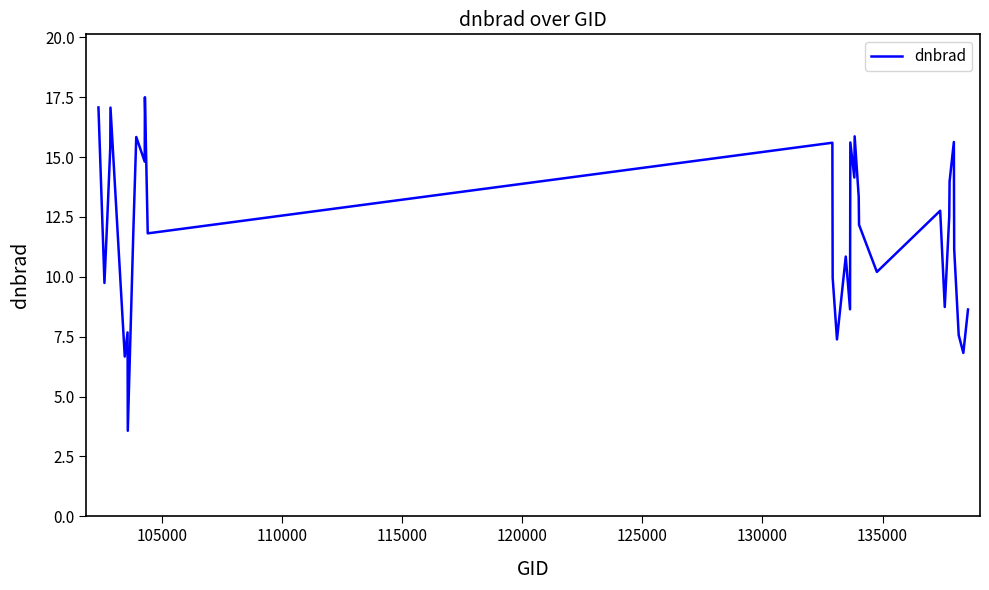

What is the maximum value shown in the chart?

17.5